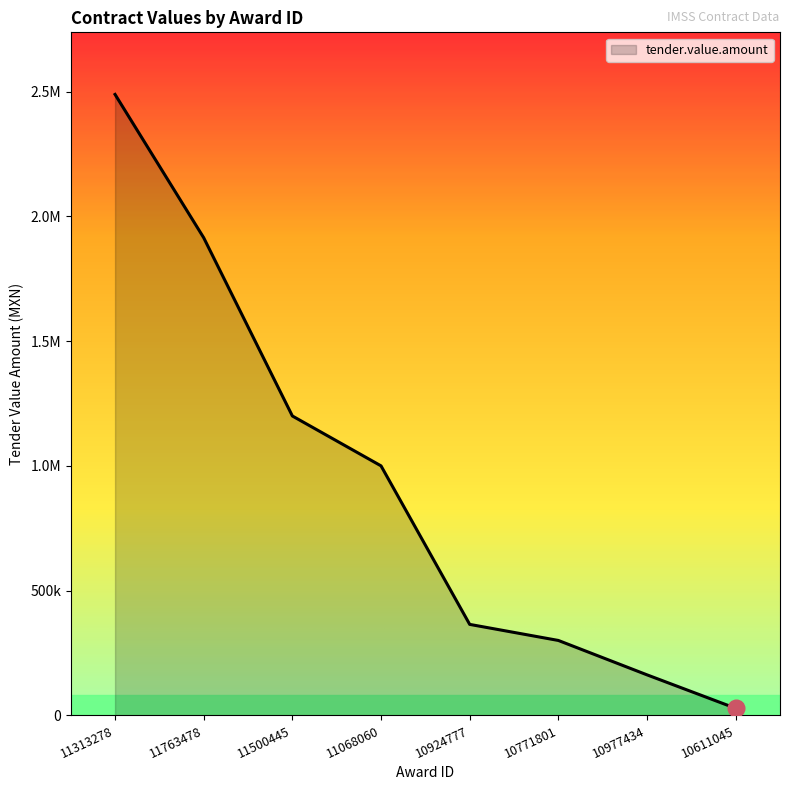

List the labels in order of value, smallest first.

10611045, 10977434, 10771801, 10924777, 11068060, 11500445, 11763478, 11313278